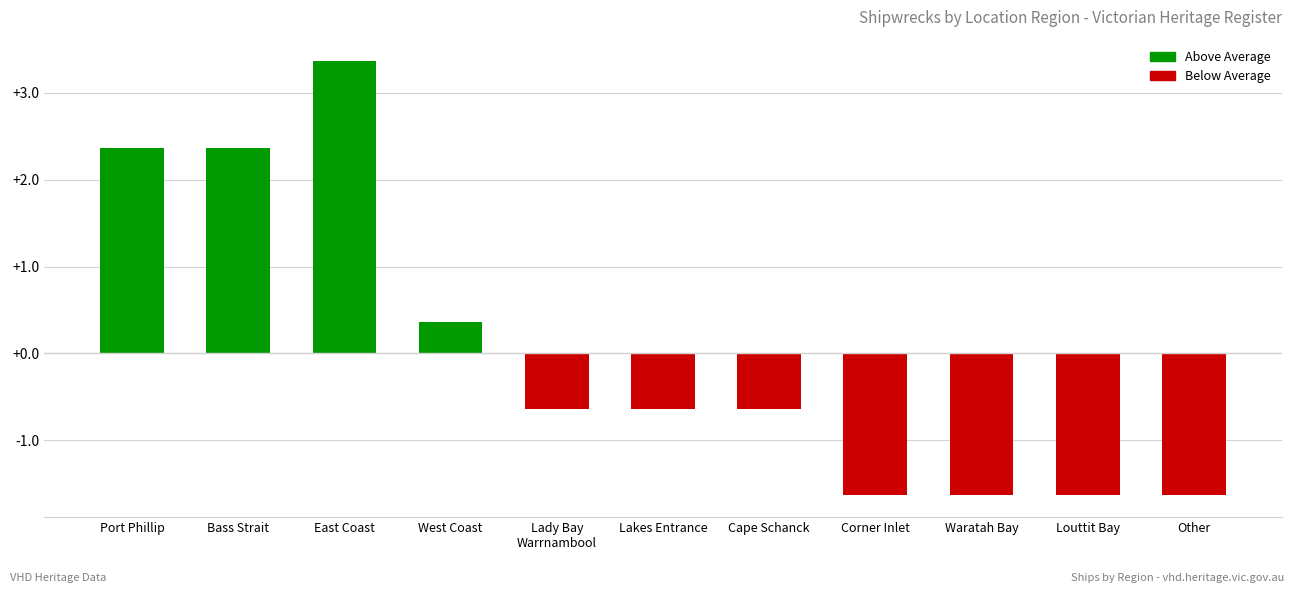

What is the value of the 11th bar from the left?

-1.6